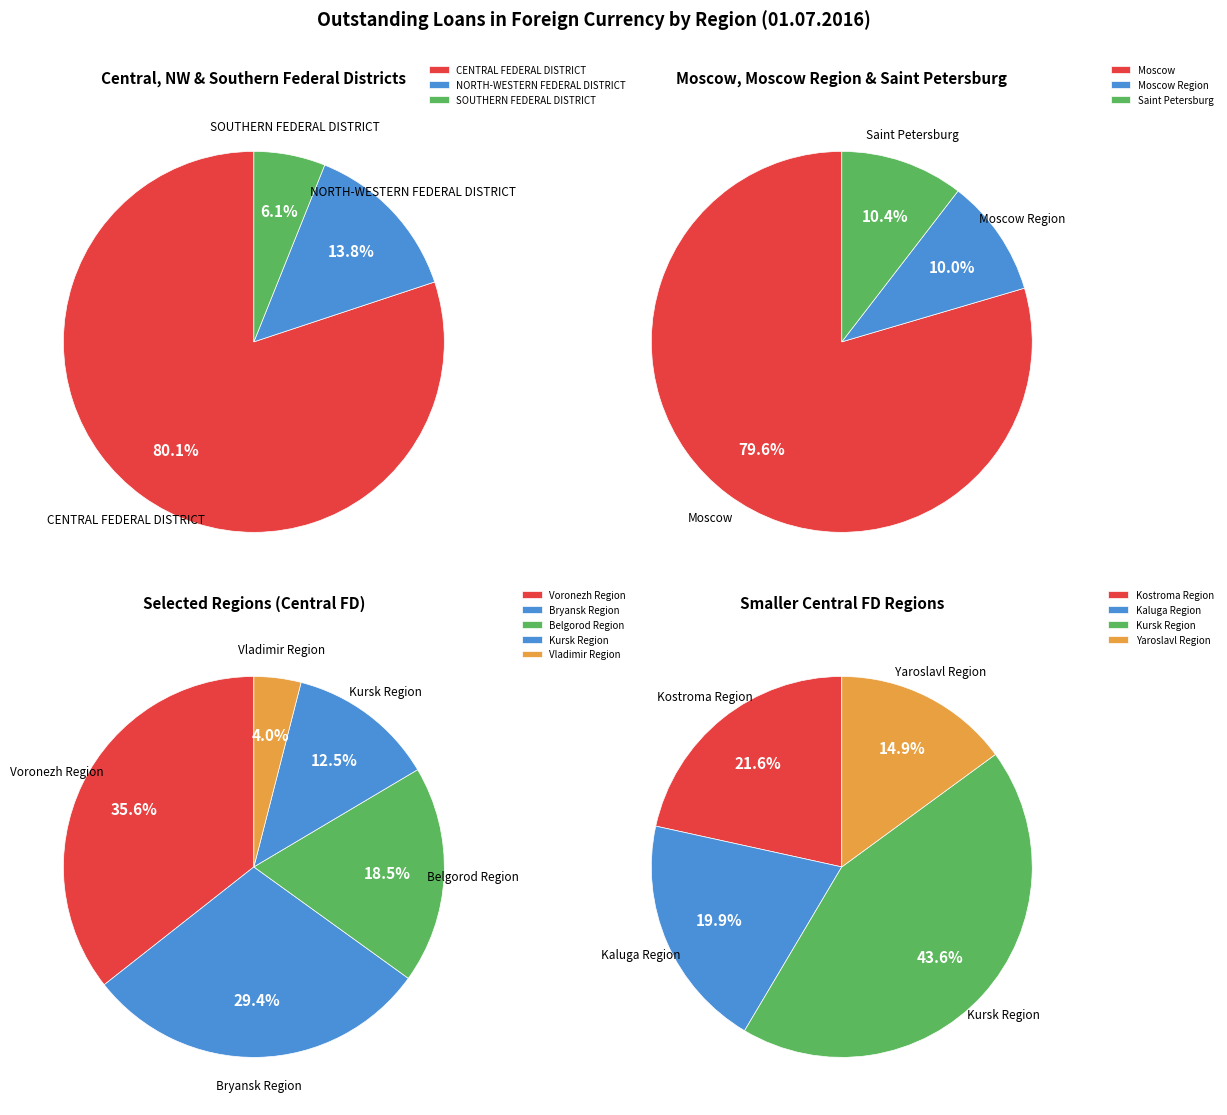

Approximately how many times larger is the value at Moscow Region compared to Belgorod Region?

13.2